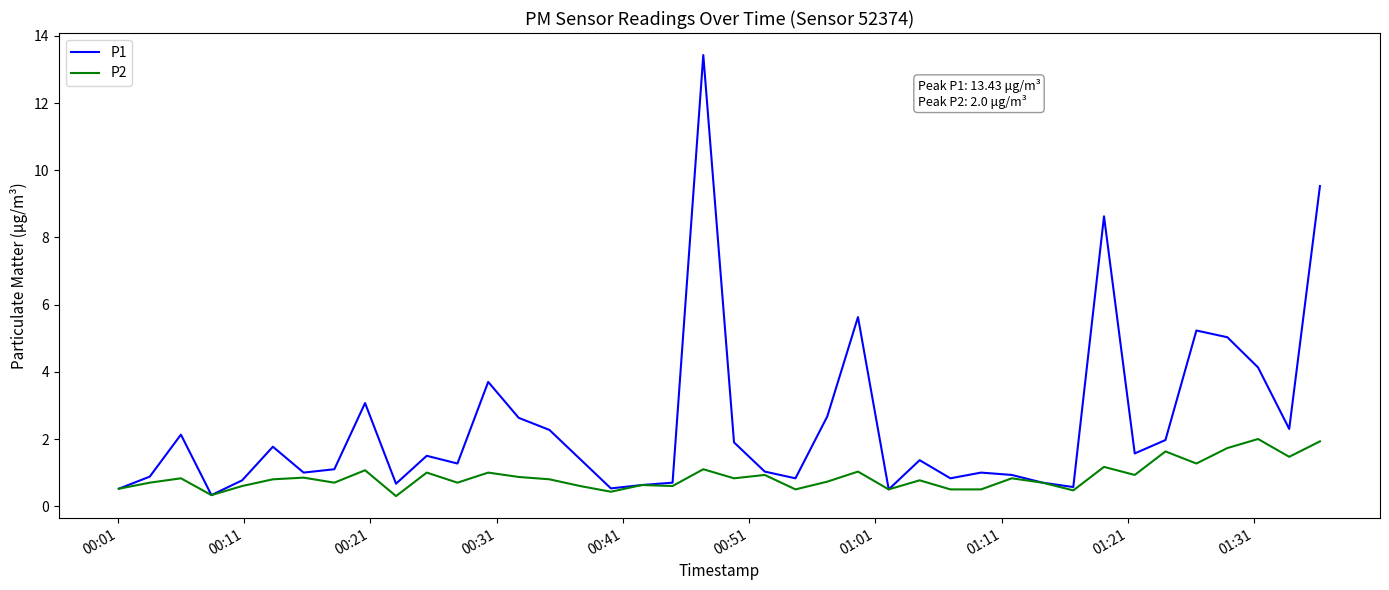

Which series has the largest total across all categories?

P1